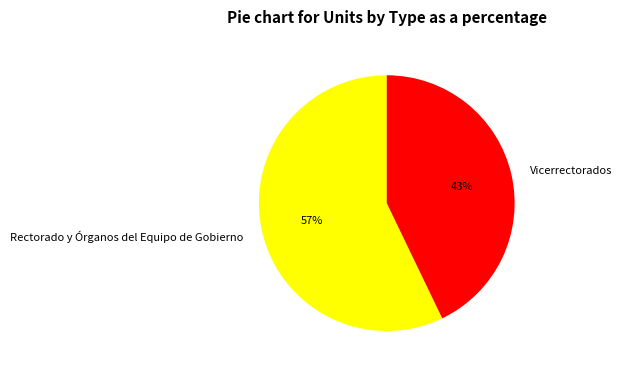

Which slice represents more than half of the pie?

Rectorado y Órganos del Equipo de Gobierno